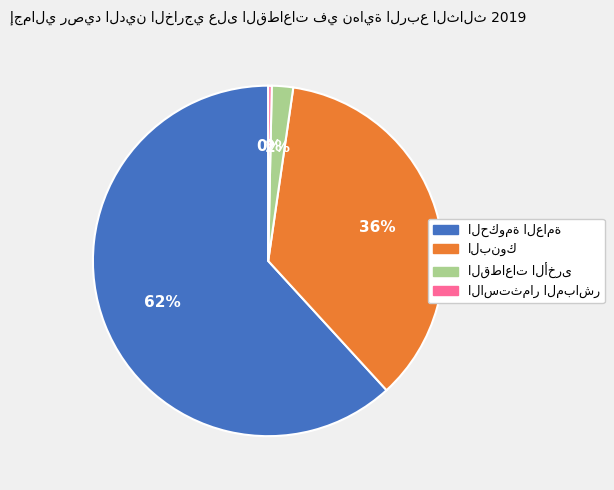

How many slices are in this pie chart?

4